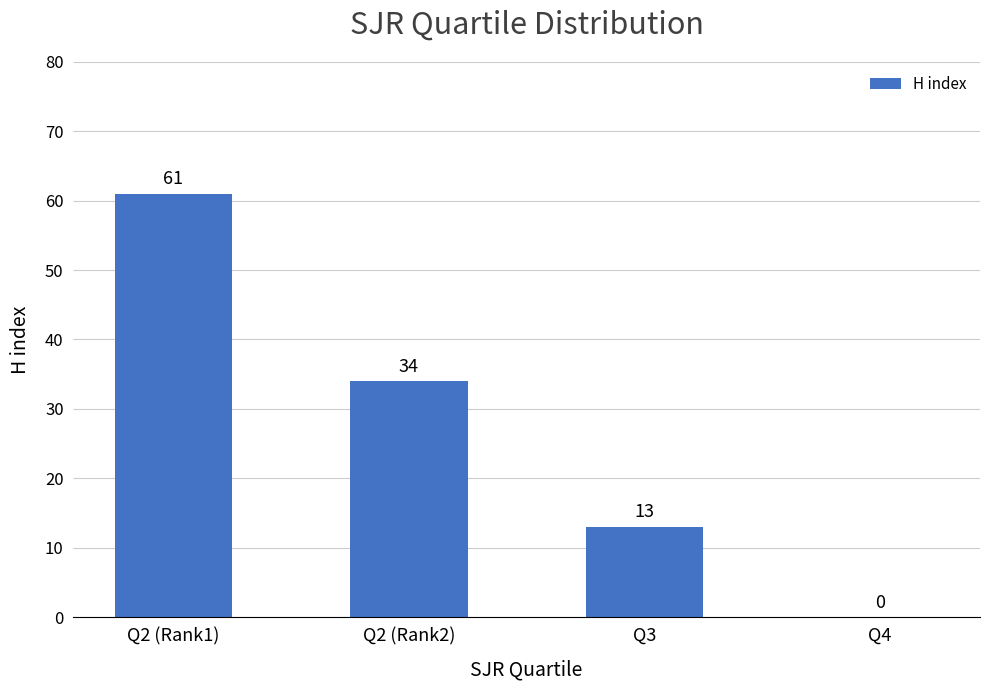

Reading left to right, what are all the values shown in this chart?

Q2 (Rank1)=61	Q2 (Rank2)=34	Q3=13	Q4=0